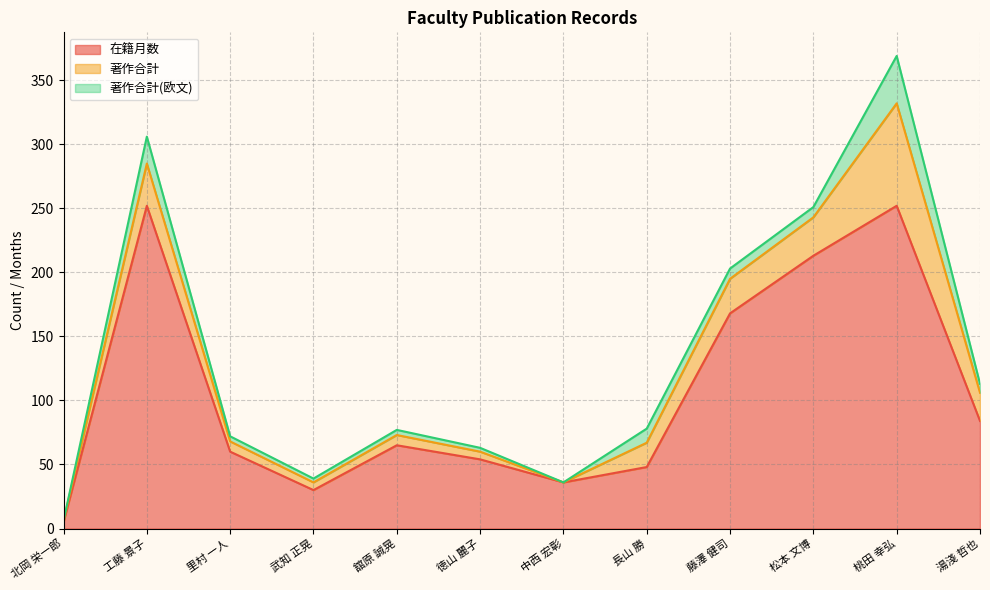

True or false: 在籍月数 and 著作合計 cross at least once.

False